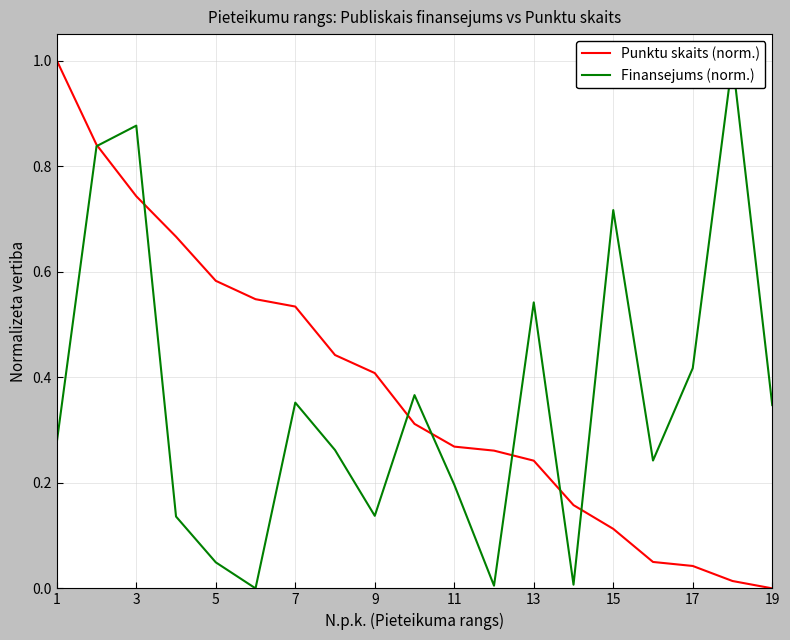

How many times do Punktu skaits (norm.) and Finansejums (norm.) cross each other?

7